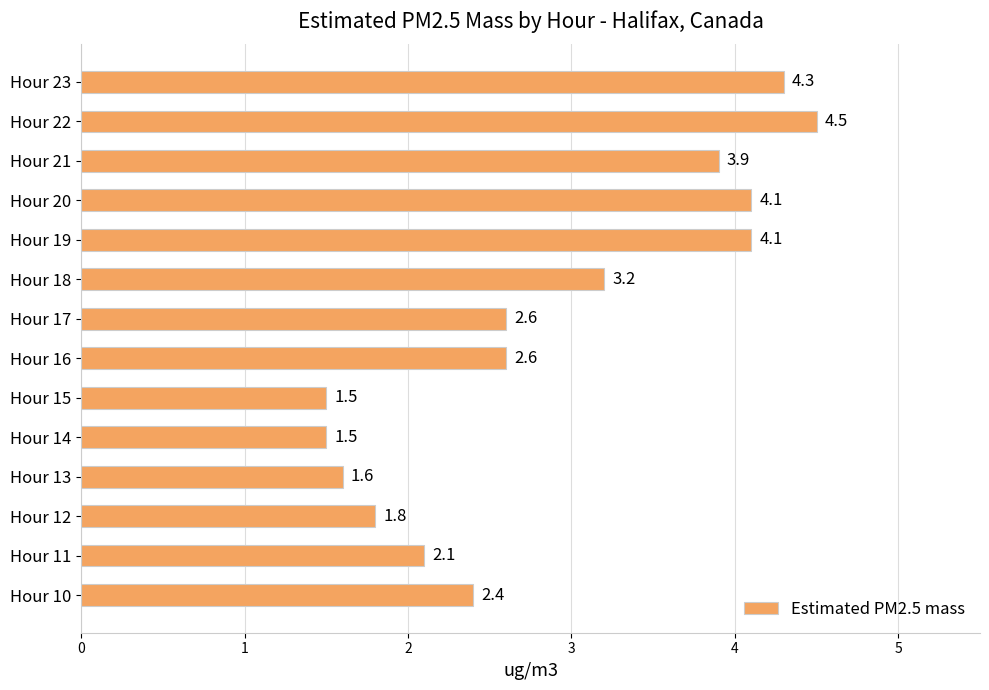

Is it true that the value at Hour 14 is 2.0?

False